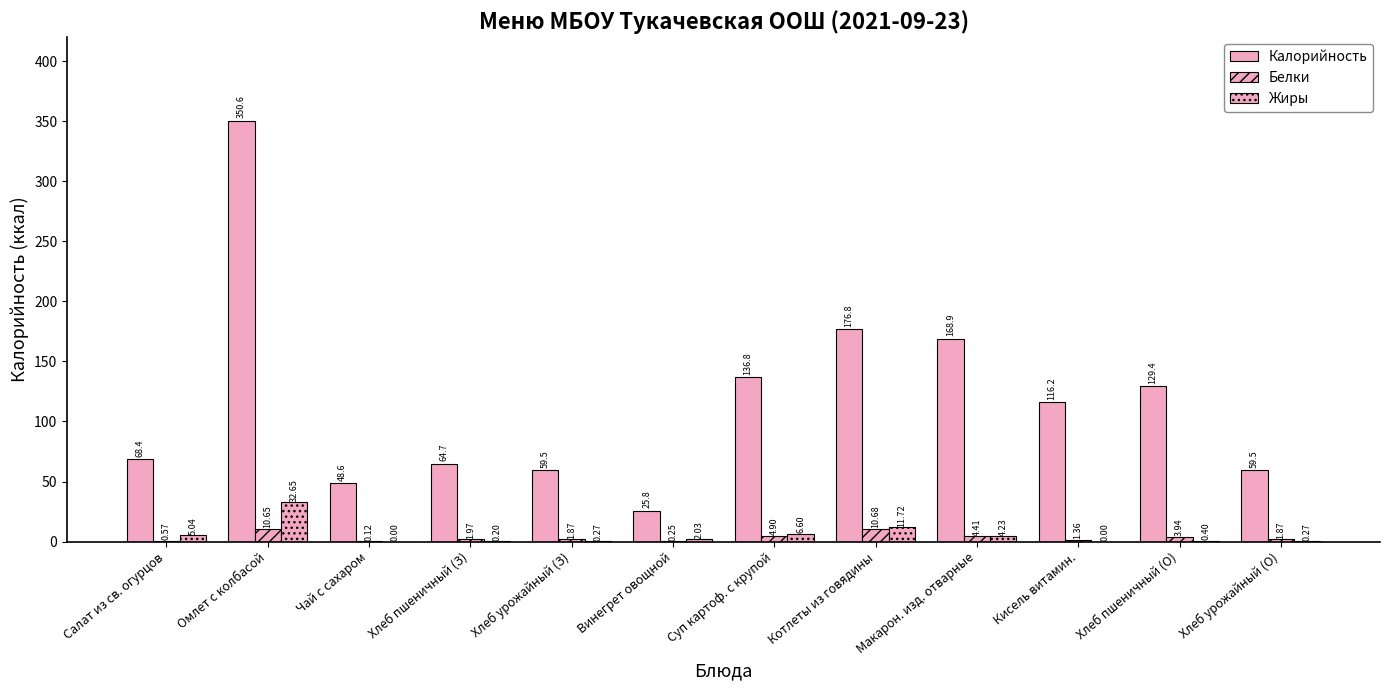

What is the average value of the Белки series?

3.5